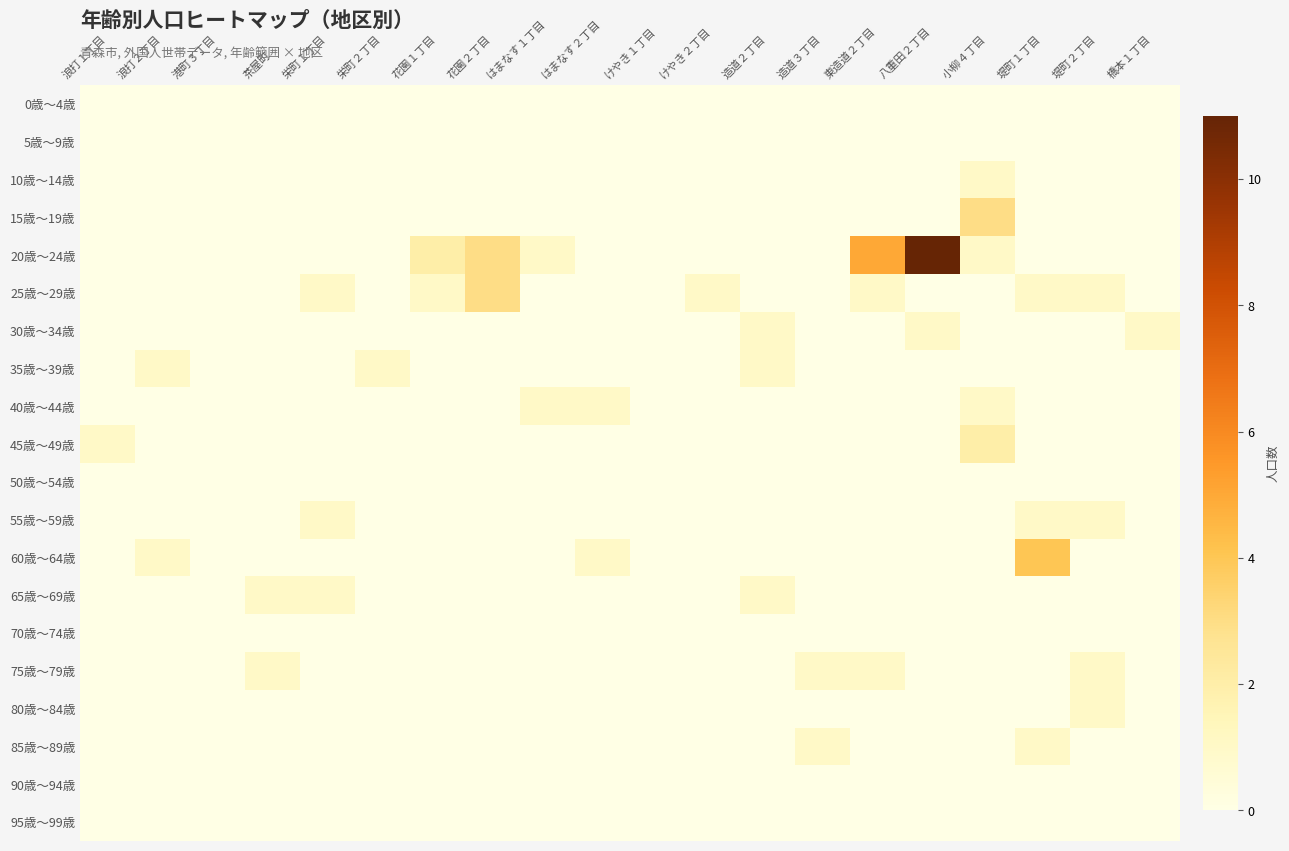

List the series in order of their peak value, highest first.

20歳～24歳, 60歳～64歳, 15歳～19歳, 25歳～29歳, 45歳～49歳, 10歳～14歳, 30歳～34歳, 35歳～39歳, 40歳～44歳, 55歳～59歳, 65歳～69歳, 75歳～79歳, 80歳～84歳, 85歳～89歳, 0歳～4歳, 5歳～9歳, 50歳～54歳, 70歳～74歳, 90歳～94歳, 95歳～99歳